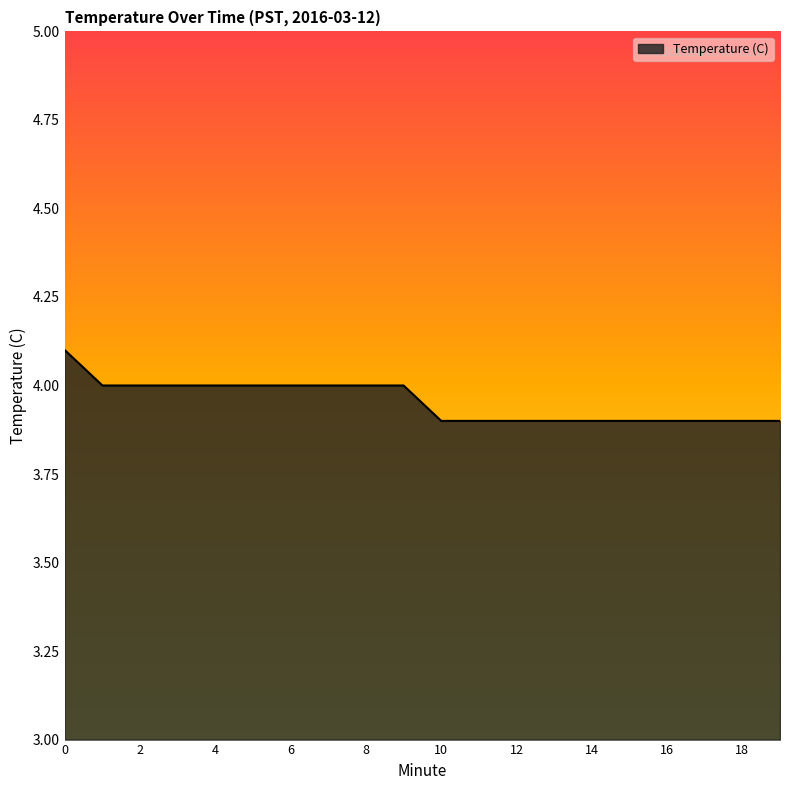

Reading left to right, list all the values displayed in this chart.

4.1	4.0	4.0	4.0	4.0	4.0	4.0	4.0	4.0	4.0	3.9	3.9	3.9	3.9	3.9	3.9	3.9	3.9	3.9	3.9